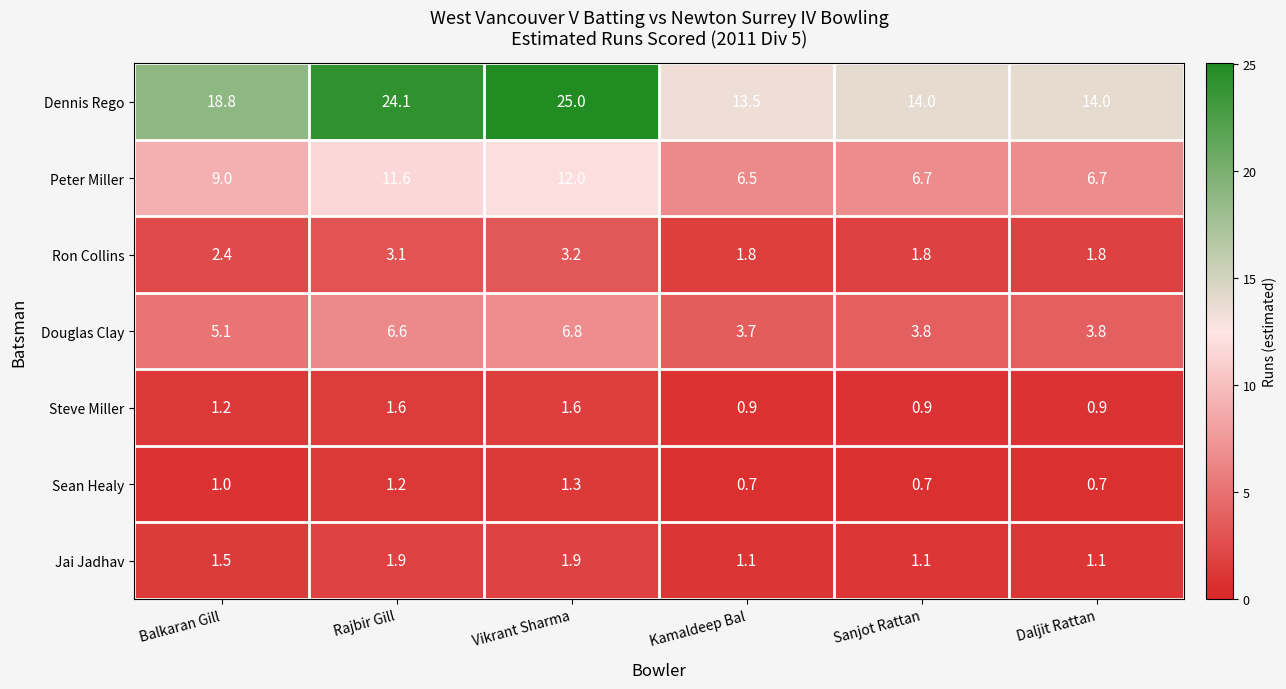

What is the average value of the Jai Jadhav series?

1.4